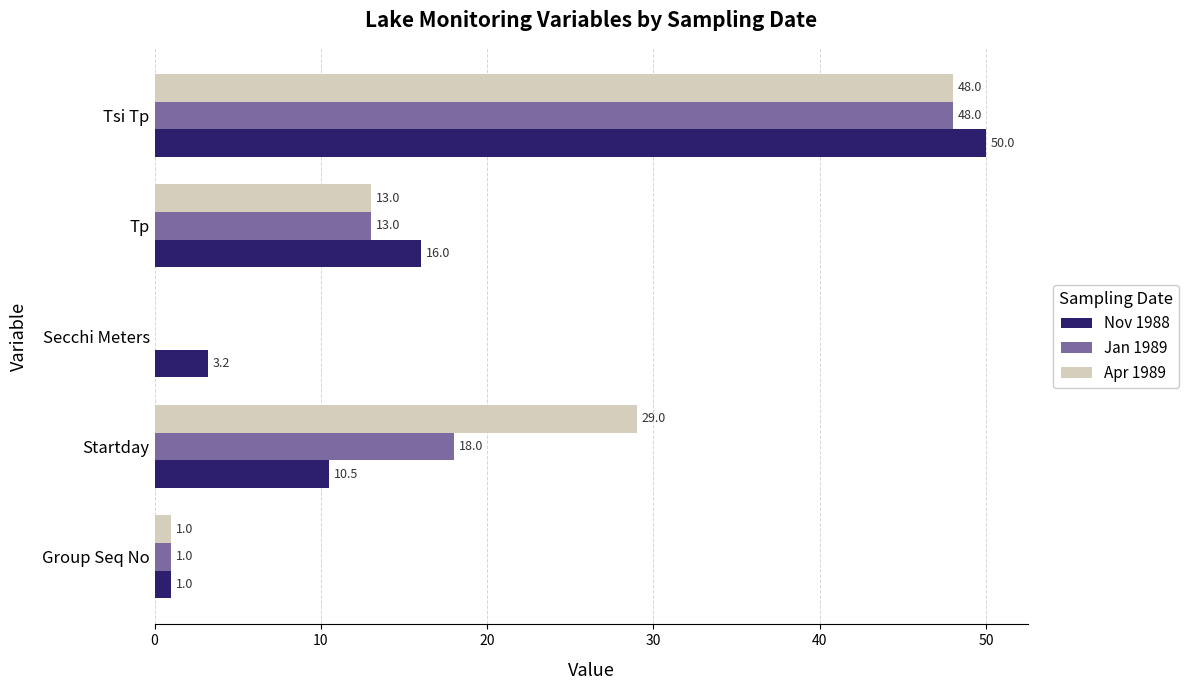

At which category is the sum across all series the highest?

Tsi Tp